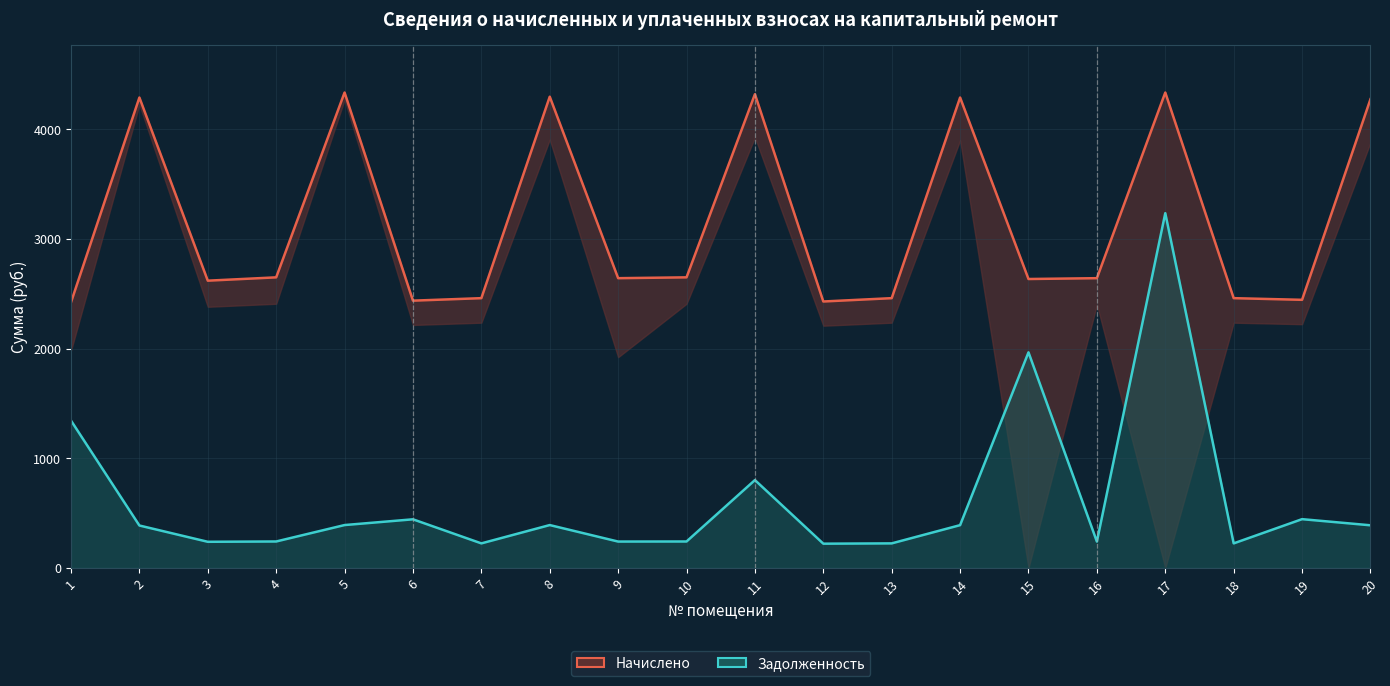

What is the maximum value for Начислено?

4333.9